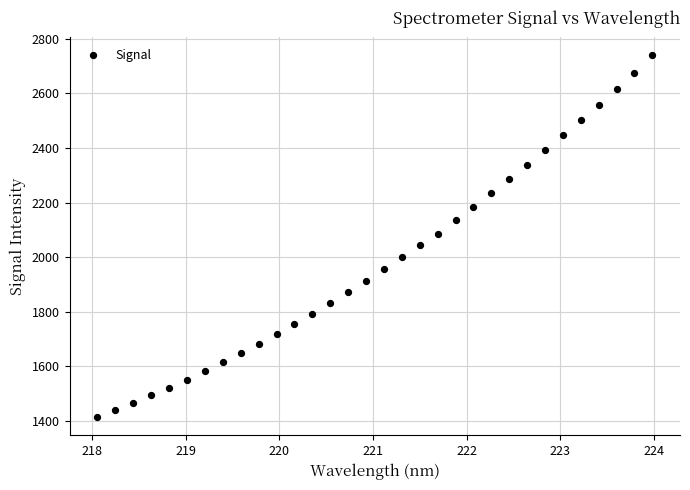

What is the range of X values (max minus min)?

5.9